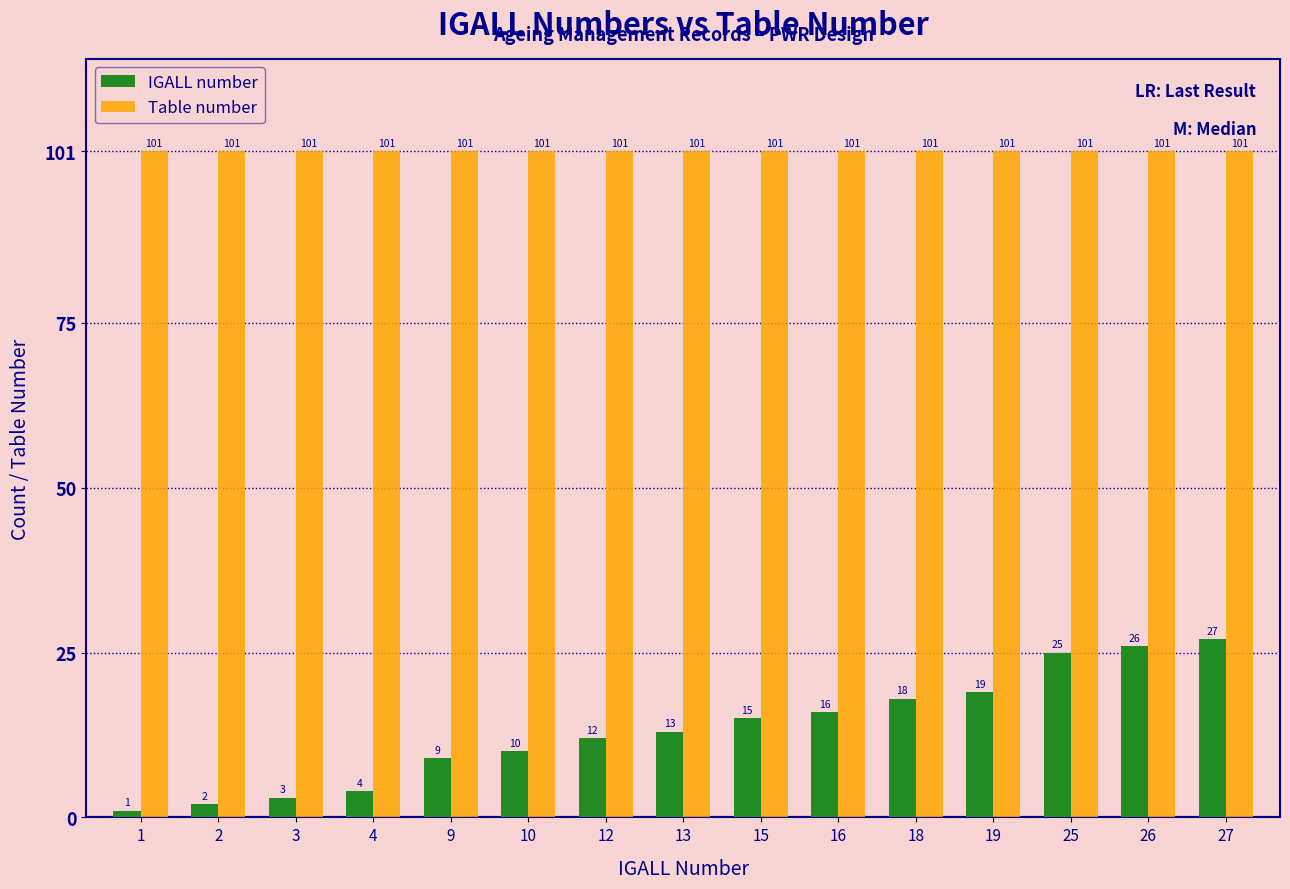

What is the sum of the IGALL number values at 2 and 19?

21